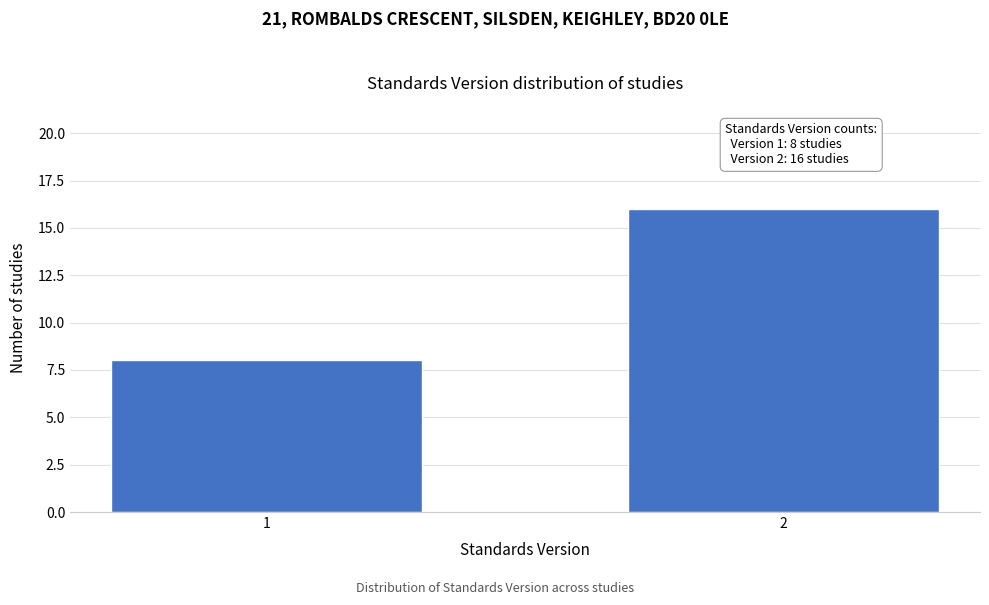

Reading left to right, what are all the values shown in this chart?

1=8	2=16